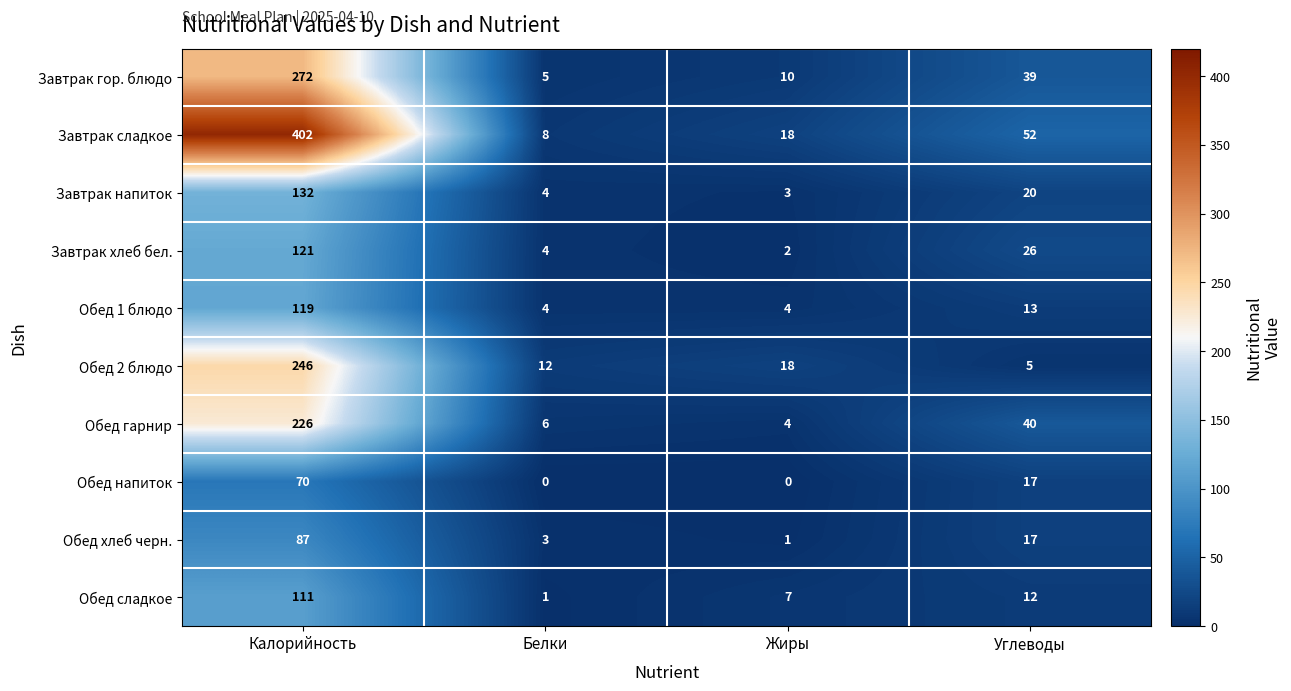

What is the sum of the Обед 2 блюдо values at Белки and Углеводы?

17